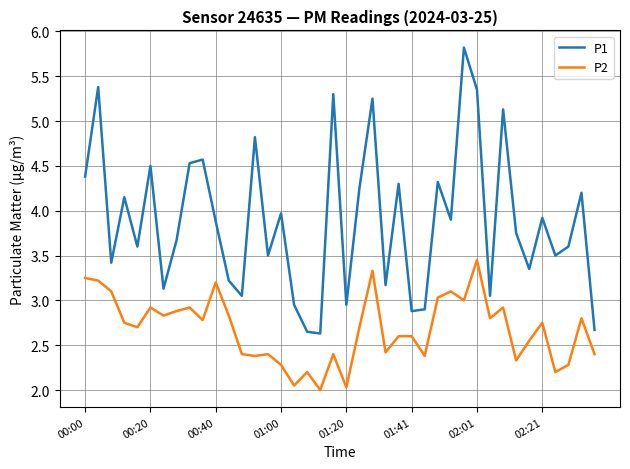

What is the highest value of the P1 series?

5.8